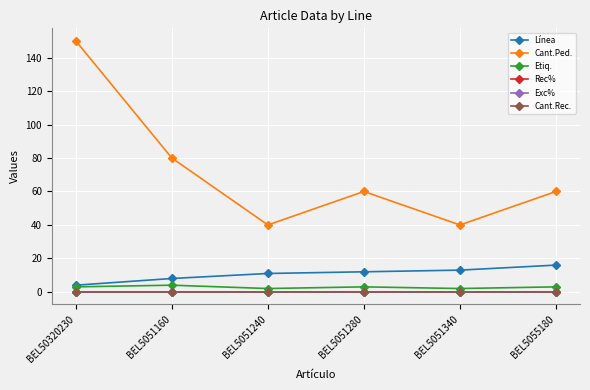

At which category does Etiq. reach its first local peak?

BEL5051160